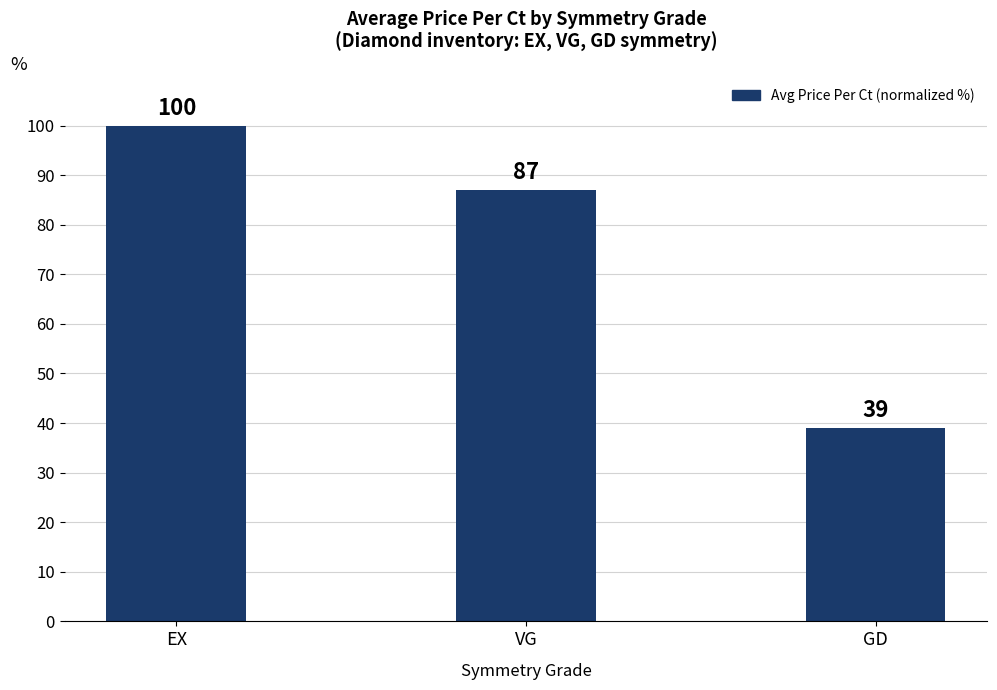

Are the bars grouped side by side (vs. stacked)?

No